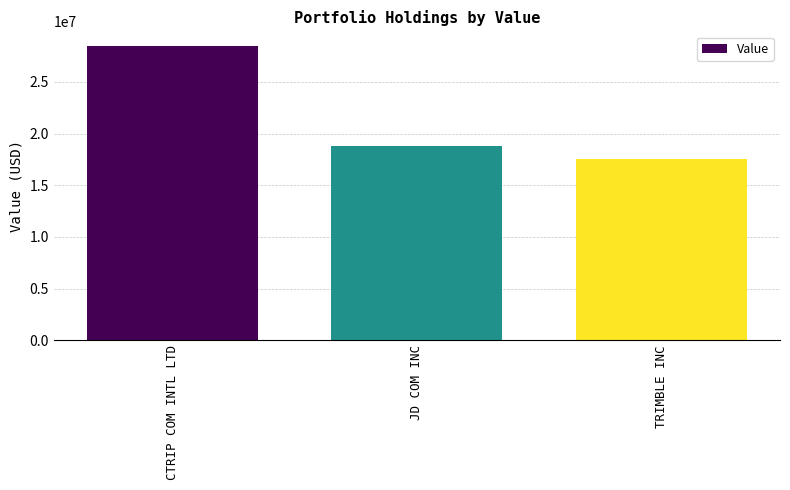

Reading left to right, what are all the values shown in this chart?

28479000	18841000	17515000